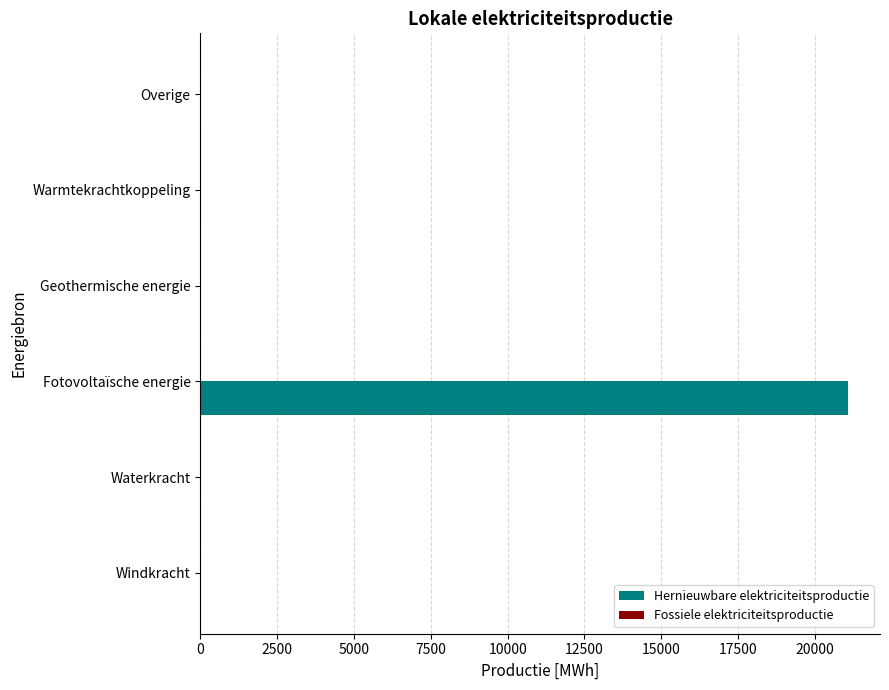

Reading bottom to top, transcribe all the data shown in this chart.

Windkracht=0.0	Waterkracht=0.0	Fotovoltaïsche energie=21066.7	Geothermische energie=0.0	Warmtekrachtkoppeling=0.0	Overige=0.0